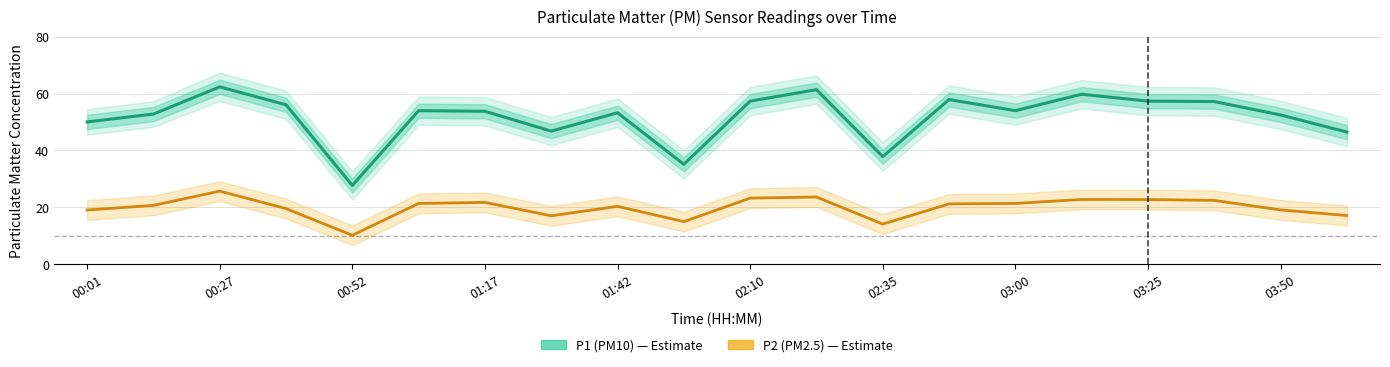

What is the lowest value of the P2 (PM2.5) series?

10.1